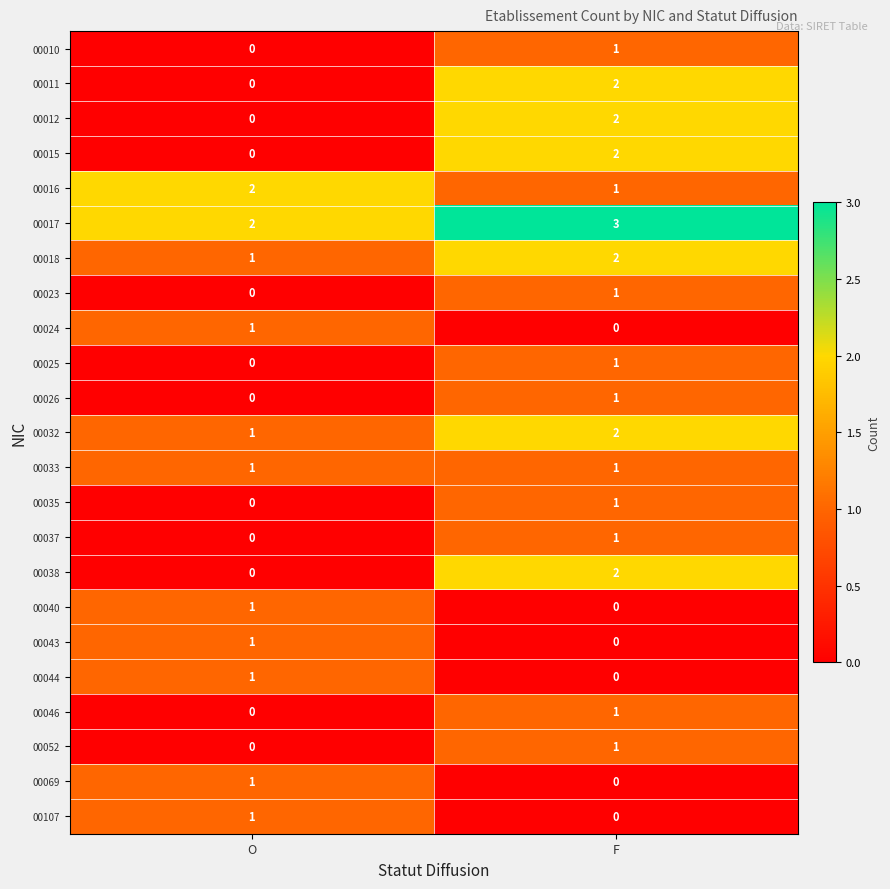

What is the difference between the highest and lowest values at F?

3